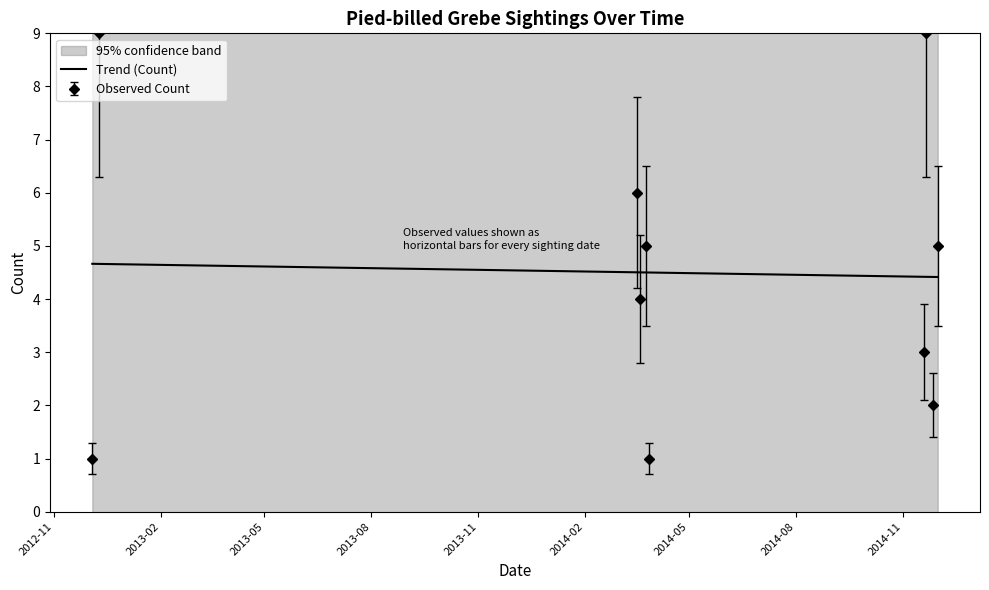

What is the highest value of the Trend (Count) series?

4.7